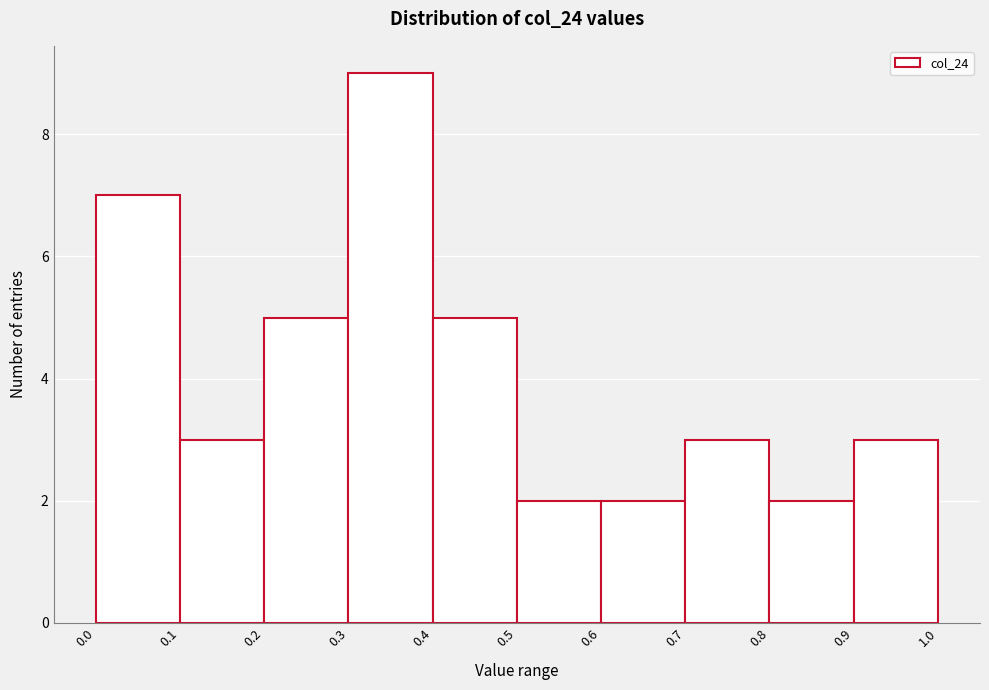

Reading left to right, list every bar in this chart as the range it spans on the x-axis followed by its height. The values are not printed on the chart, so give them approximately, as read against the axis.

0.0 to 0.1: 7
0.1 to 0.2: 3
0.2 to 0.3: 5
0.3 to 0.4: 9
0.4 to 0.5: 5
0.5 to 0.6: 2
0.6 to 0.7: 2
0.7 to 0.8: 3
0.8 to 0.9: 2
0.9 to 1.0: 3